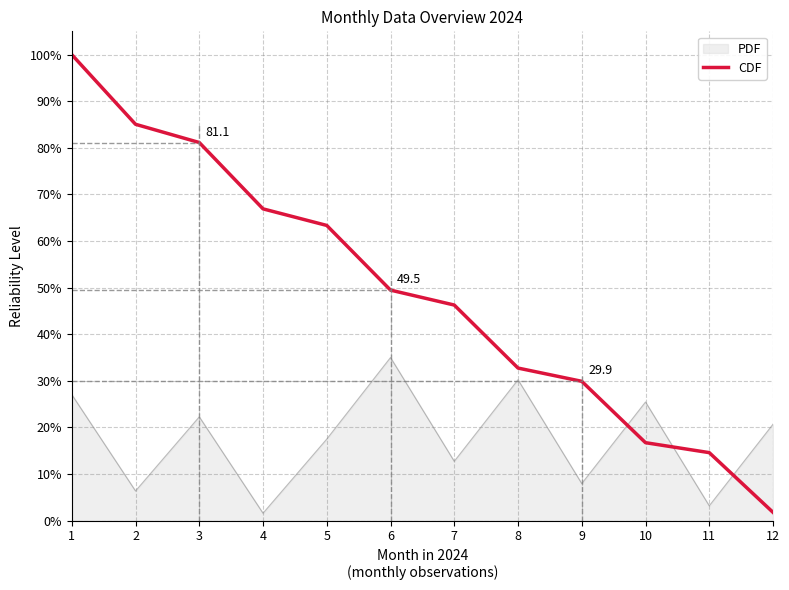

What is the difference between the CDF values at 8 and 3?

48.4